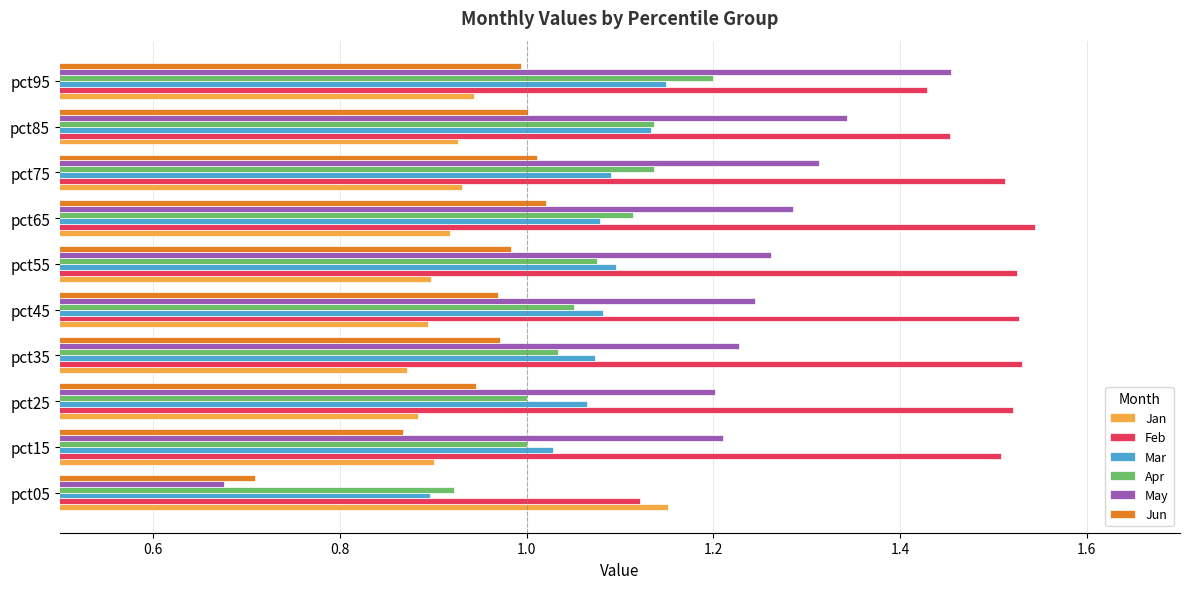

At which category does the chart reach its peak across all series?

pct65